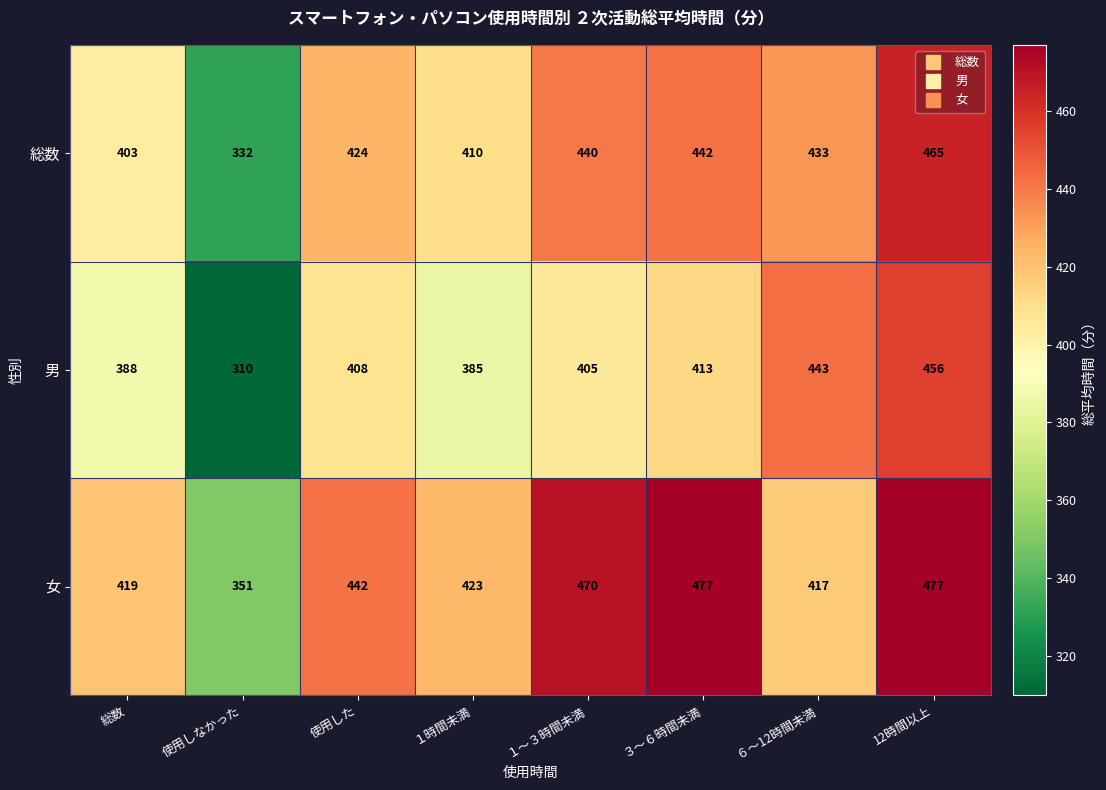

What is the average value of the 男 series?

401